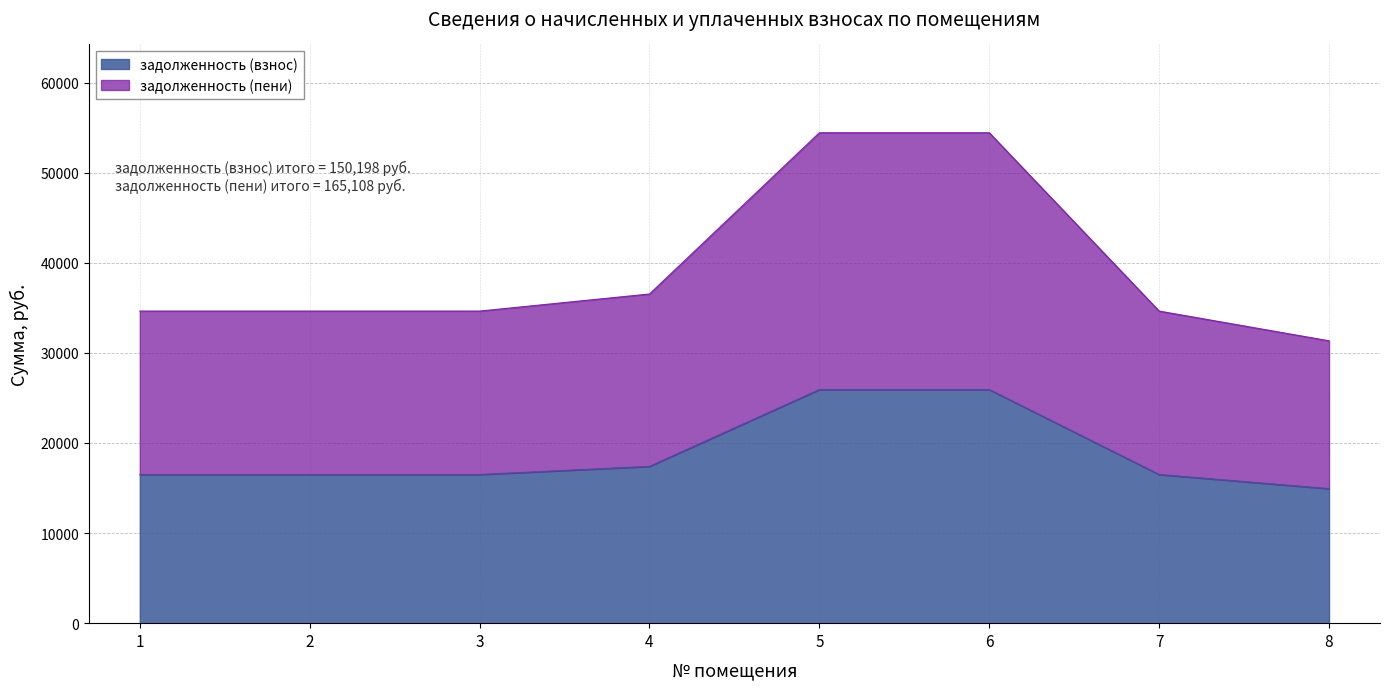

Reading right to left, list all the values displayed in this chart.

задолженность (взнос): 14929.4	16501.0	25930.1	25930.1	17404.6	16501.0	16501.0	16501.0
задолженность (пени): 31340.9	34639.9	54434.2	54434.2	36536.8	34639.9	34639.9	34639.9